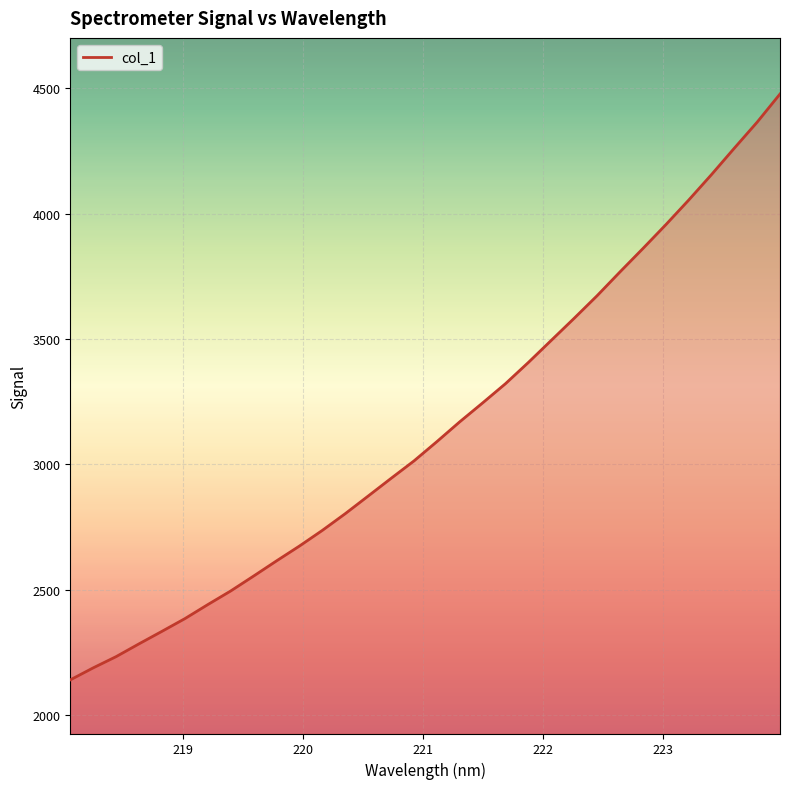

What is the greatest value displayed?

4477.7